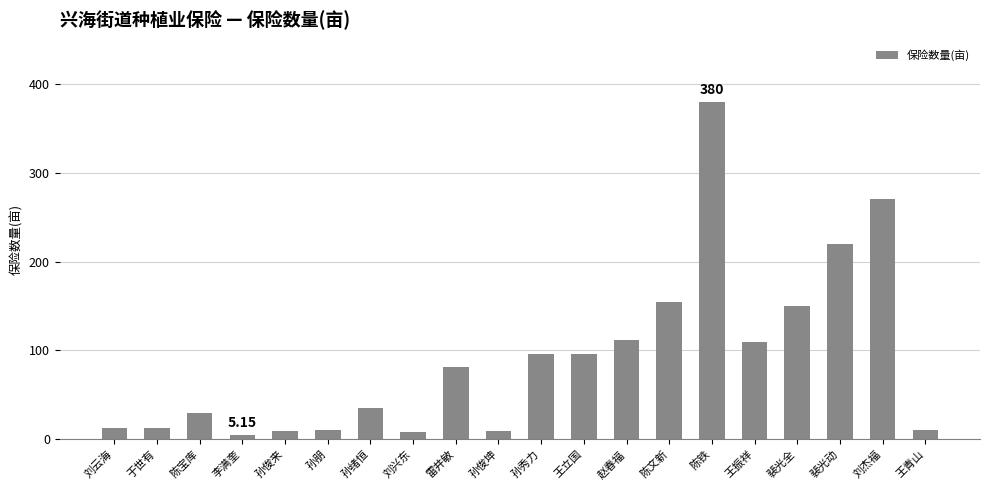

What is the change in value from 孙朋 to 王立国?

+85.5